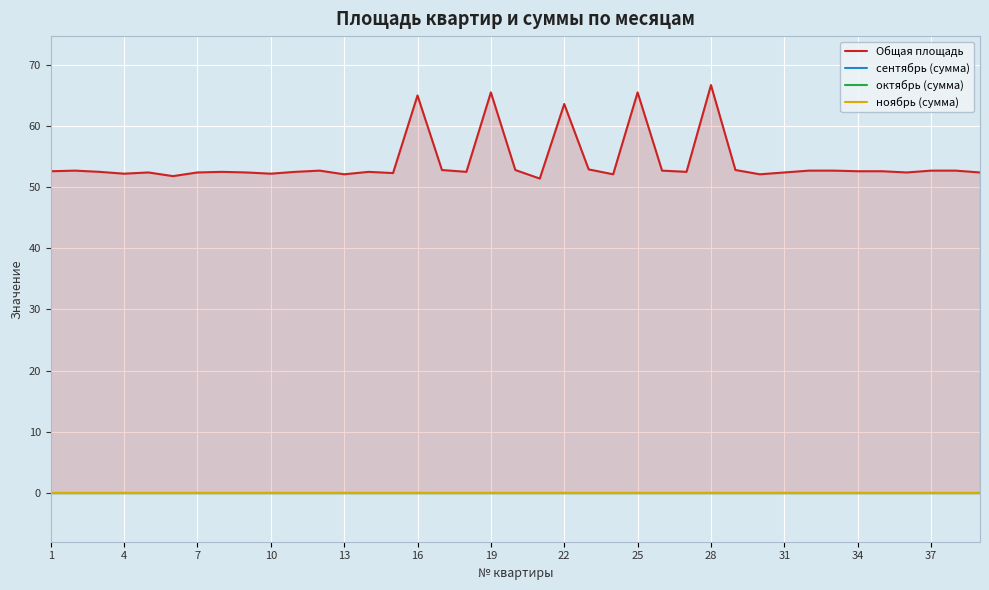

At which label is сентябрь (сумма) closest to 0?

1